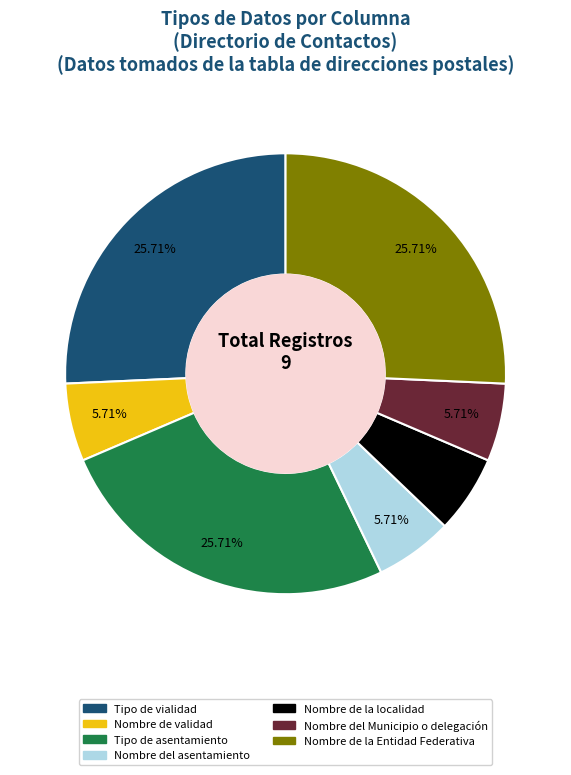

Does any single category account for the majority?

No